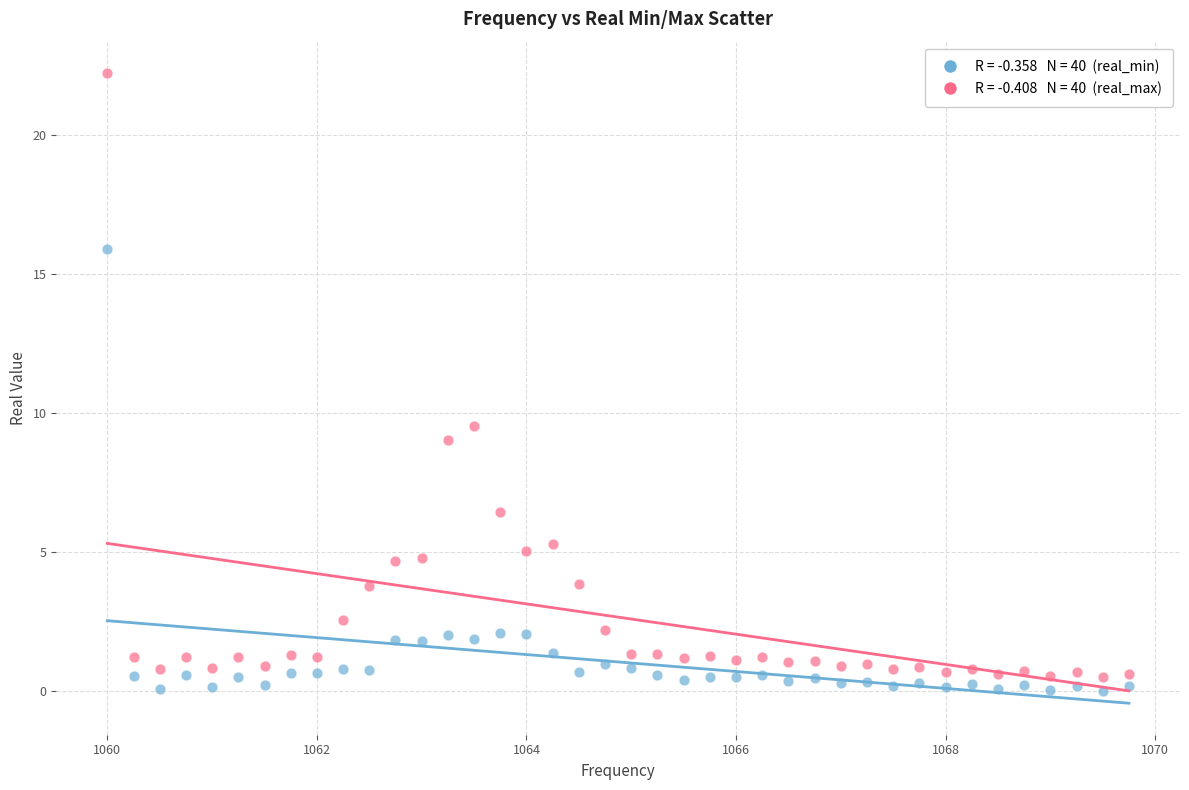

Across all data points, what is the range of Y values (max minus min)?

22.2